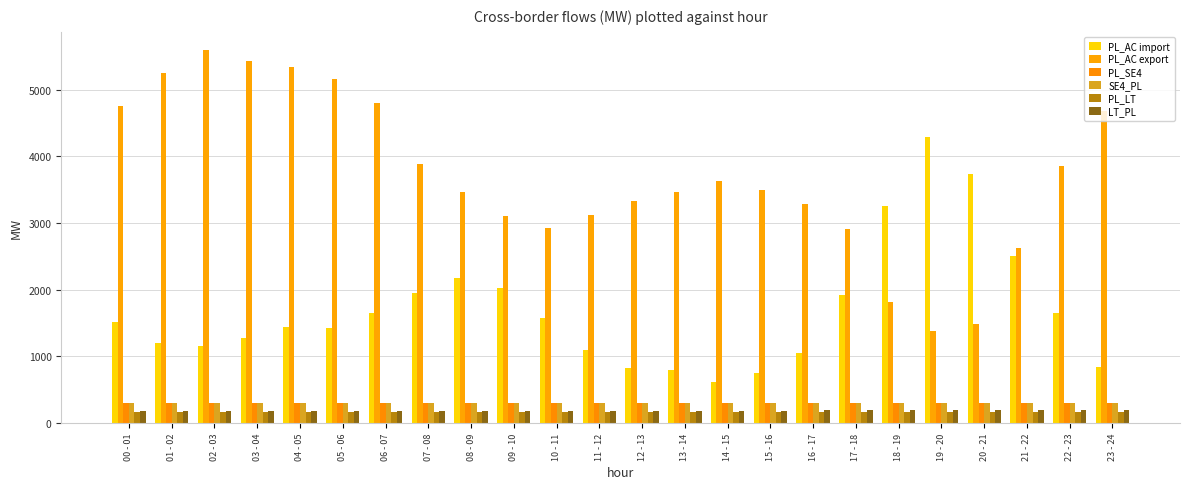

What is the label of the 16th bar from the left?

15 - 16